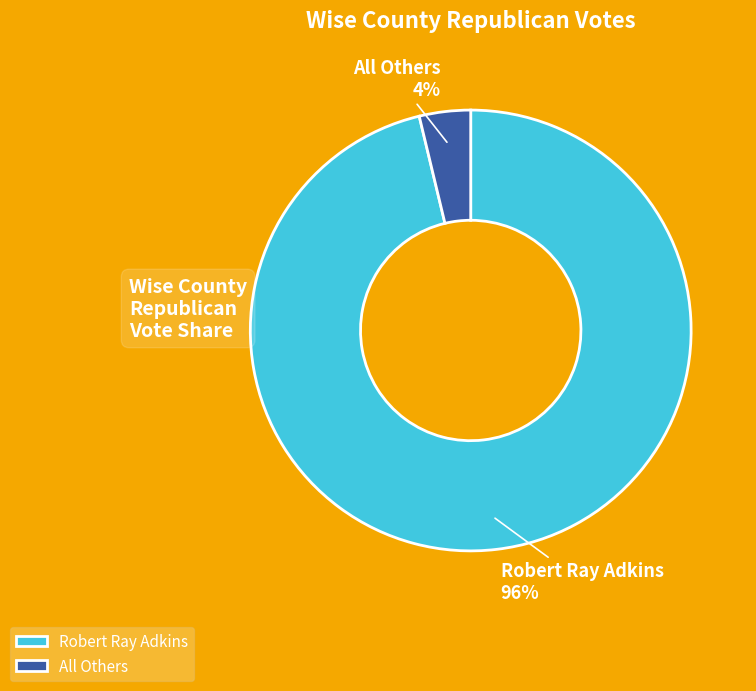

To the nearest percent, what percentage of the pie is Robert Ray Adkins?

96%